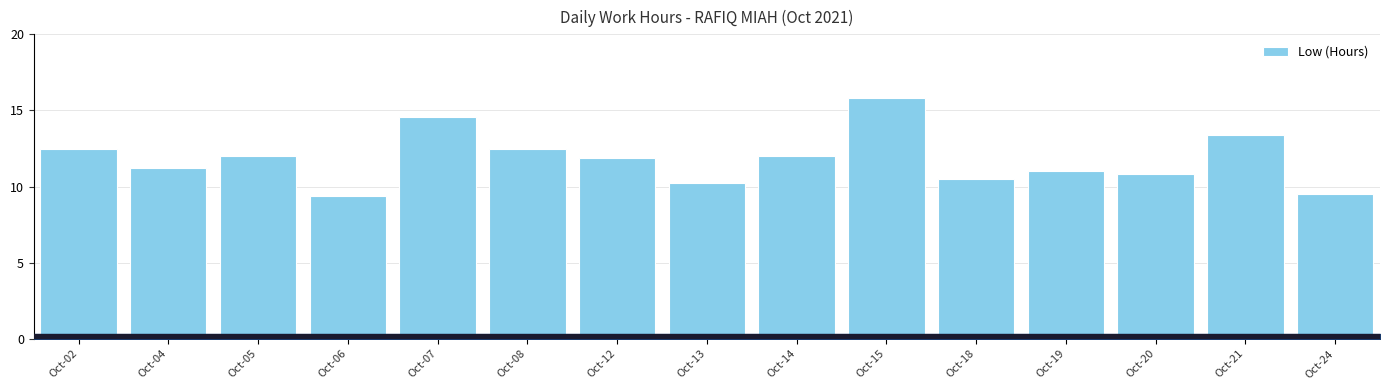

What is the value of the 6th bar from the left?

12.4